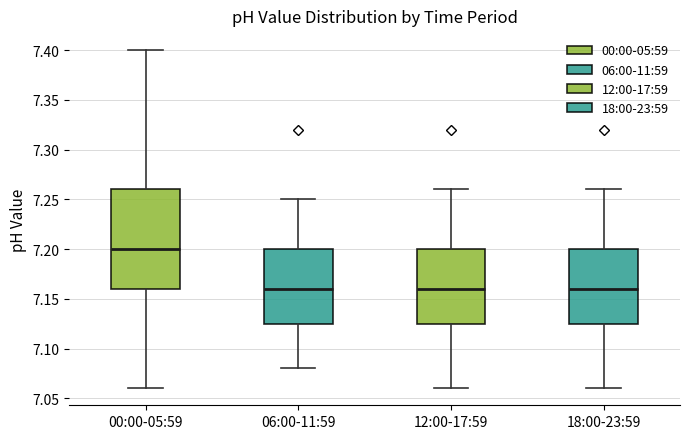

Reading left to right, transcribe this box plot: for each box, give where its median line is, the range the box spans, and where its two whiskers end, as read against the y-axis. The values are not printed on the chart, so give them approximately, as read against the axis.

00:00-05:59: median 7.200, box 7.160 to 7.260, whiskers 7.060 to 7.400
06:00-11:59: median 7.160, box 7.125 to 7.200, whiskers 7.080 to 7.250
12:00-17:59: median 7.160, box 7.125 to 7.200, whiskers 7.060 to 7.260
18:00-23:59: median 7.160, box 7.125 to 7.200, whiskers 7.060 to 7.260